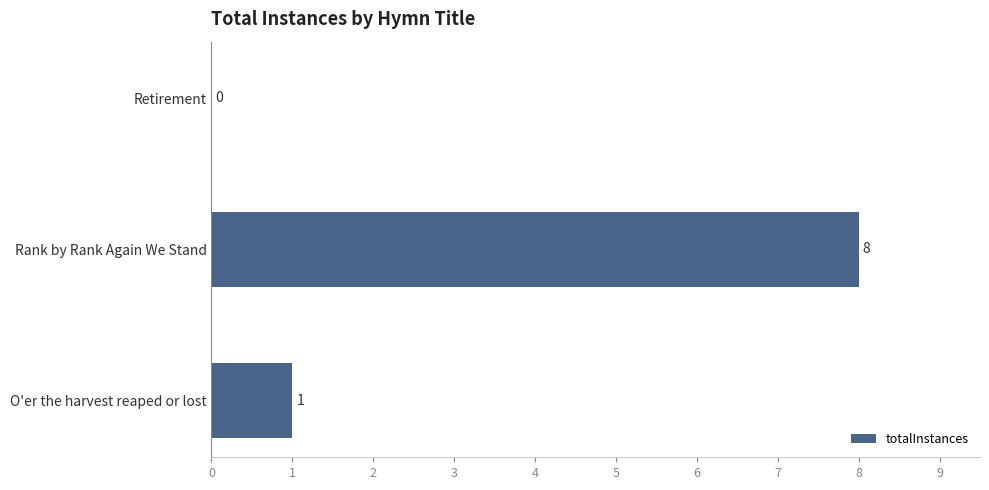

Which category has the highest value across all series?

Rank by Rank Again We Stand